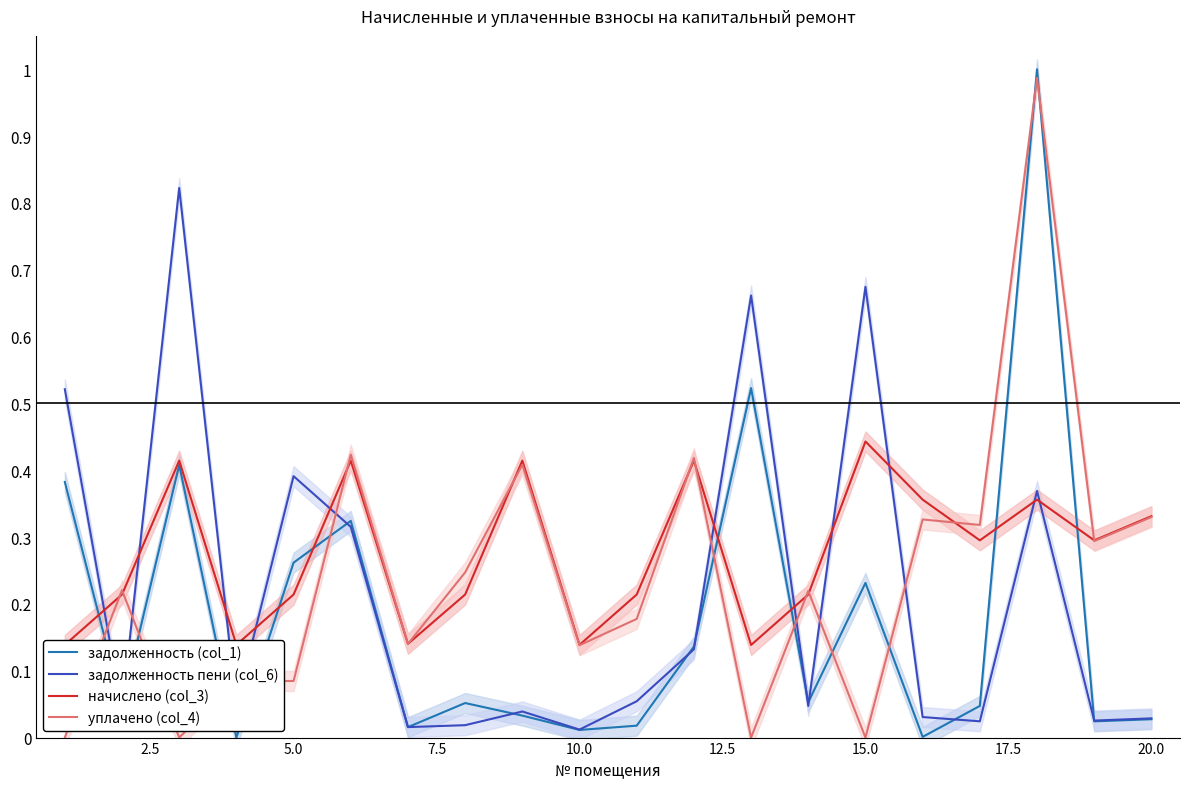

At which label does начислено (col_3) reach its peak?

15.0